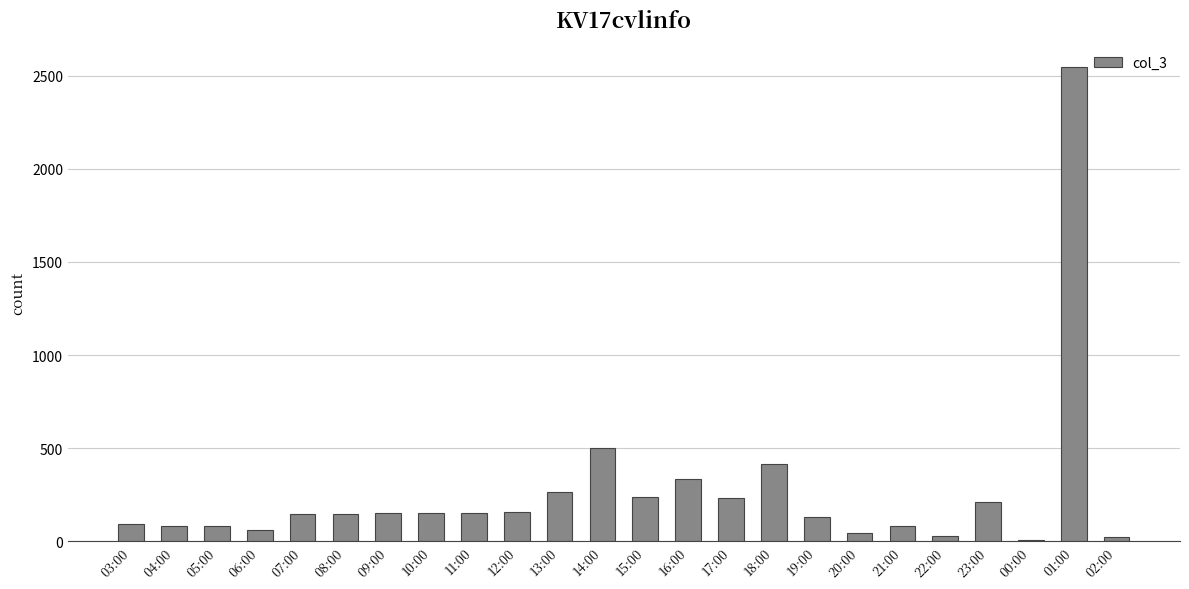

What is the ratio of the value at 06:00 to the value at 15:00?

0.3